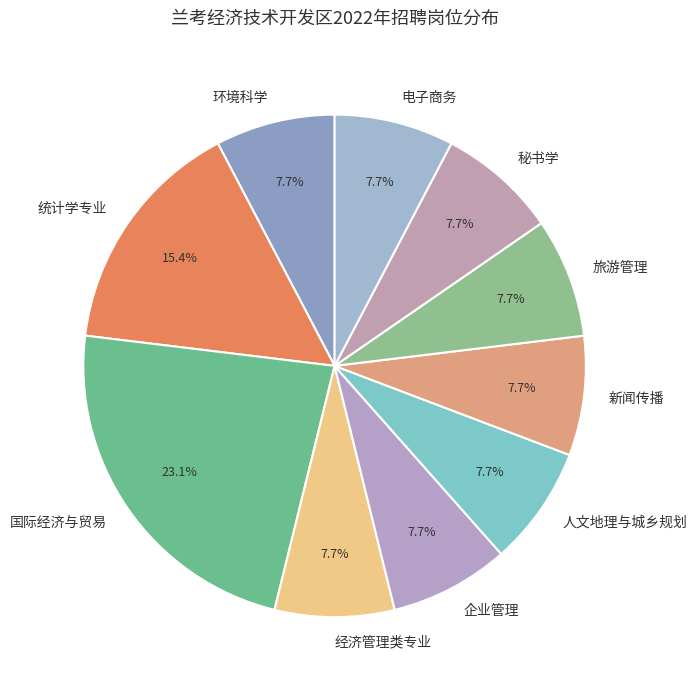

What percentage do 电子商务 and 环境科学 together represent?

15.4%